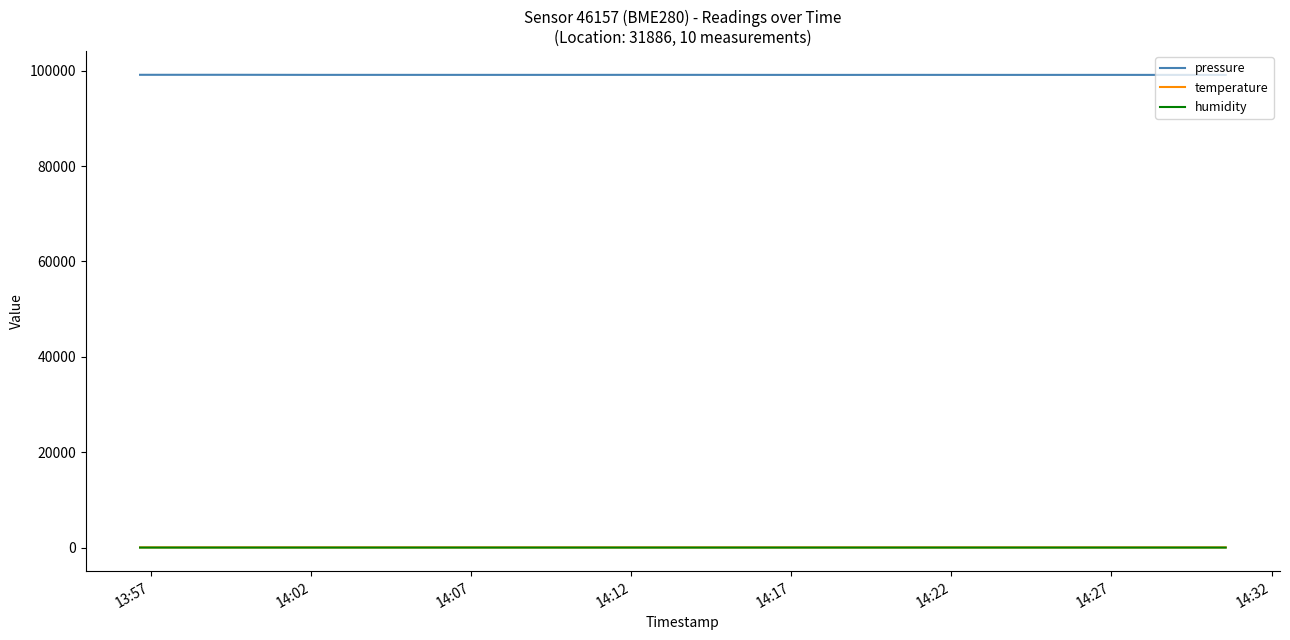

What are all the series names shown in the legend?

pressure, temperature, humidity